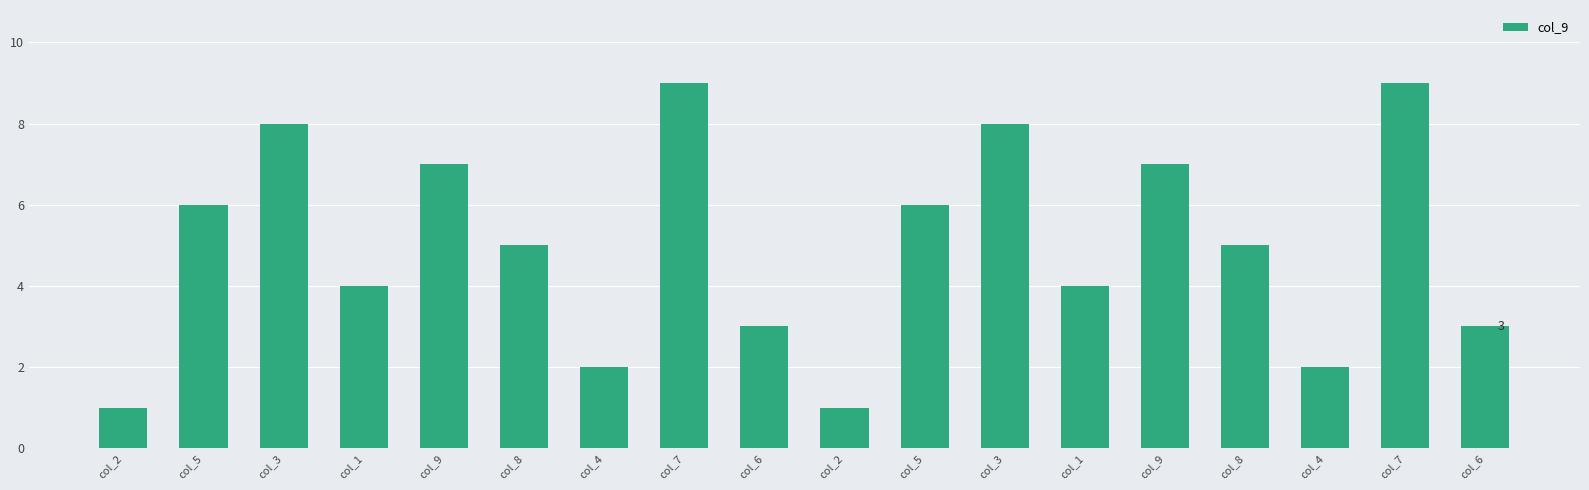

How many series are shown in this chart?

1